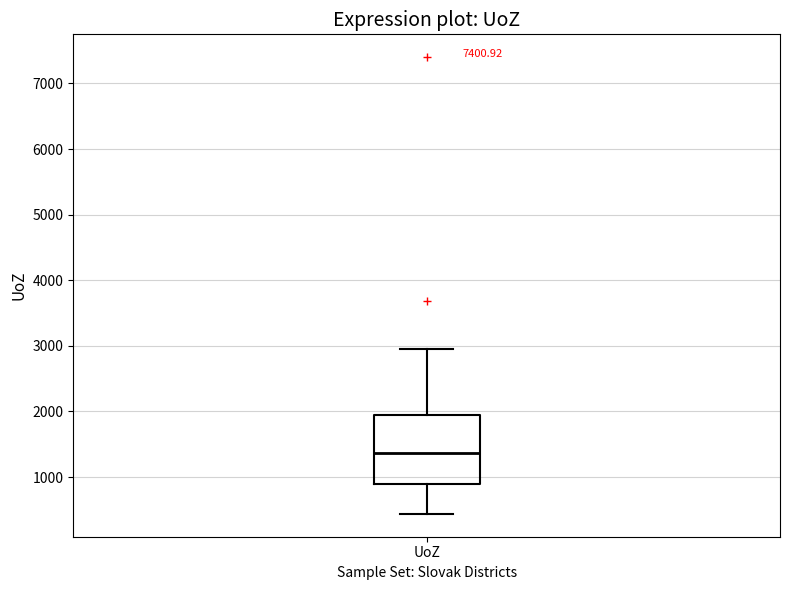

Transcribe this box plot: give where the median line is, the range the box spans, and where the two whiskers end, as read against the y-axis. The values are not printed on the chart, so give them approximately, as read against the axis.

median 1400, box 900 to 1900, whiskers 400 to 2900